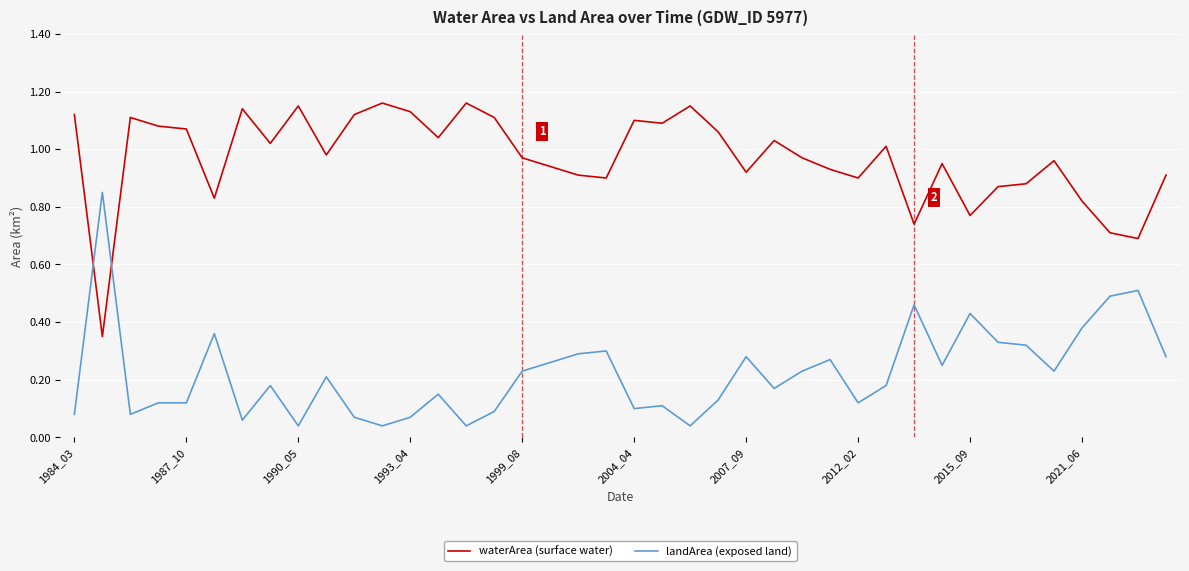

Rank the series by their maximum value, from highest to lowest.

waterArea (surface water), landArea (exposed land)